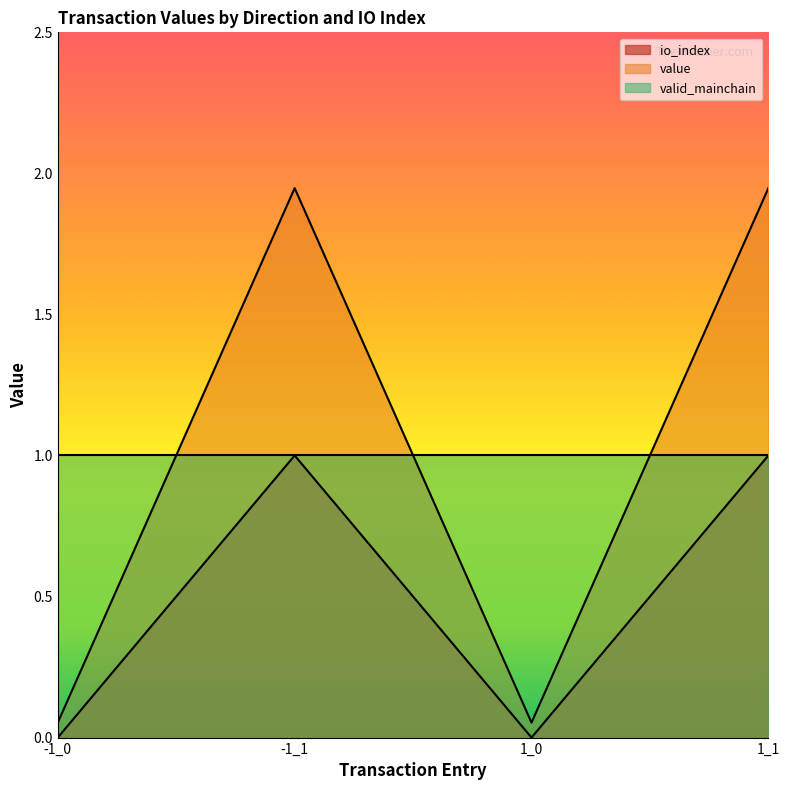

In io_index, how many points are higher than both neighbors (excluding endpoints)?

1